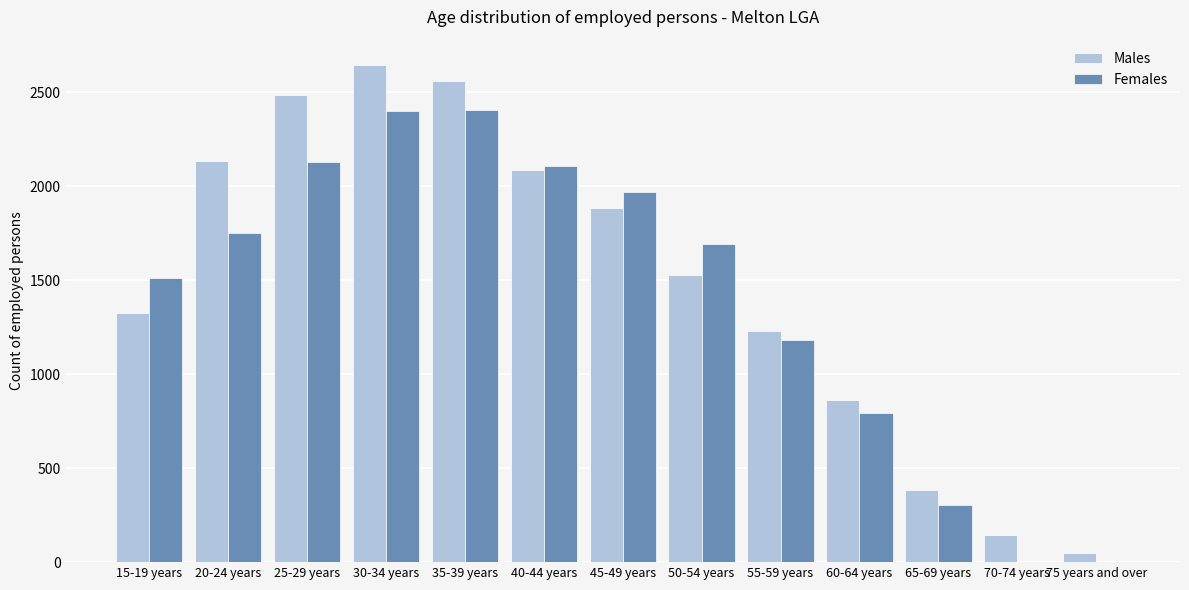

What is the sum of all Males values?

19318